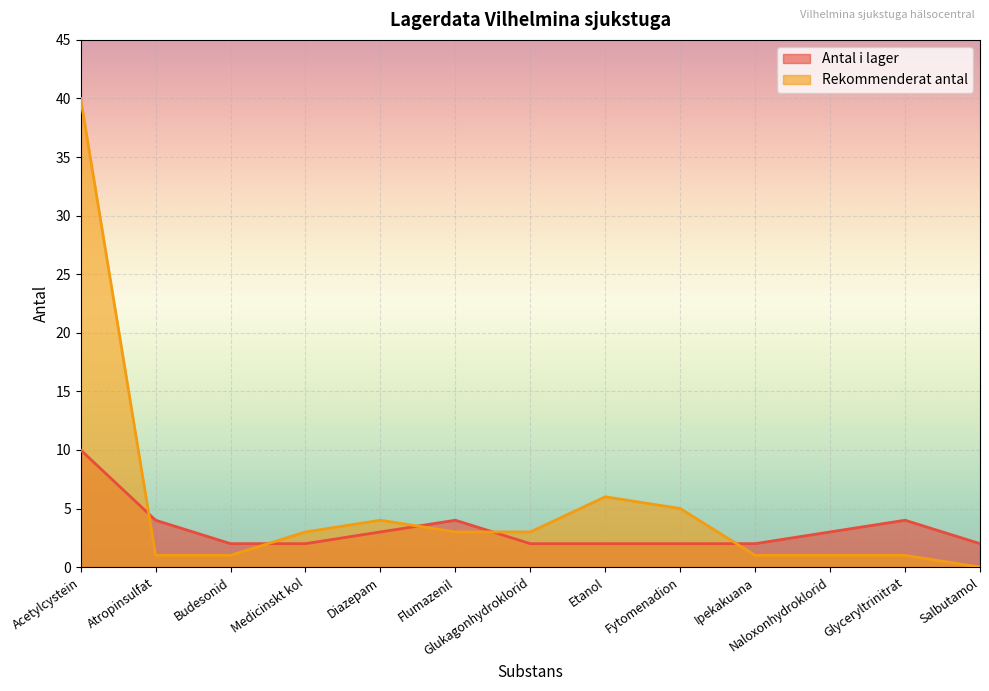

True or false: Antal i lager and Rekommenderat antal cross at least once.

True